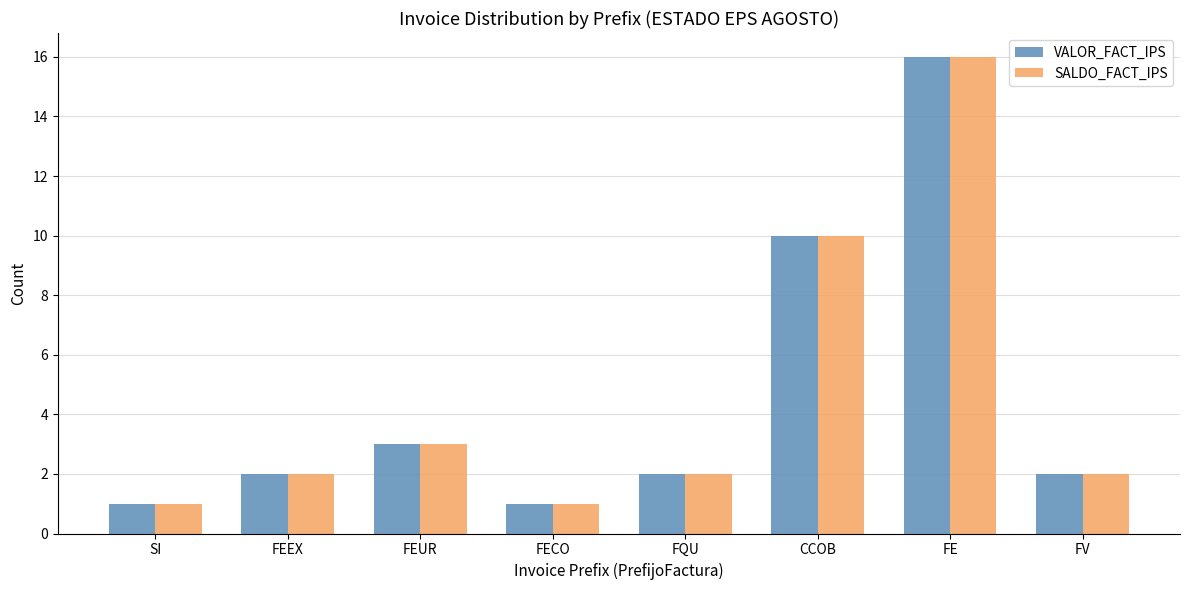

At which label is SALDO_FACT_IPS closest to 8?

CCOB